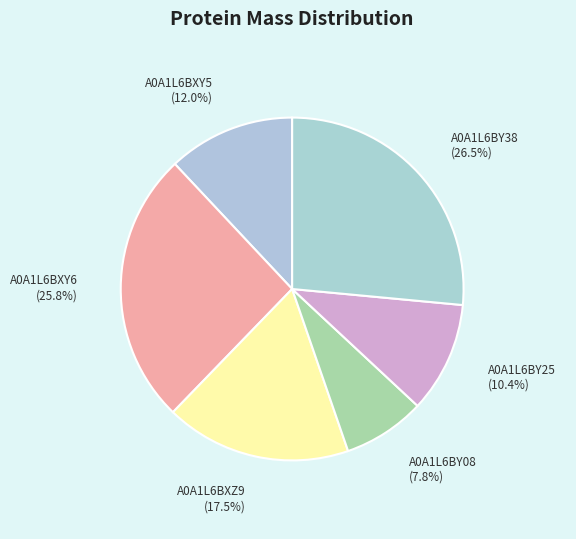

Approximately how many times larger is the value at A0A1L6BXZ9 compared to A0A1L6BY38?

0.7